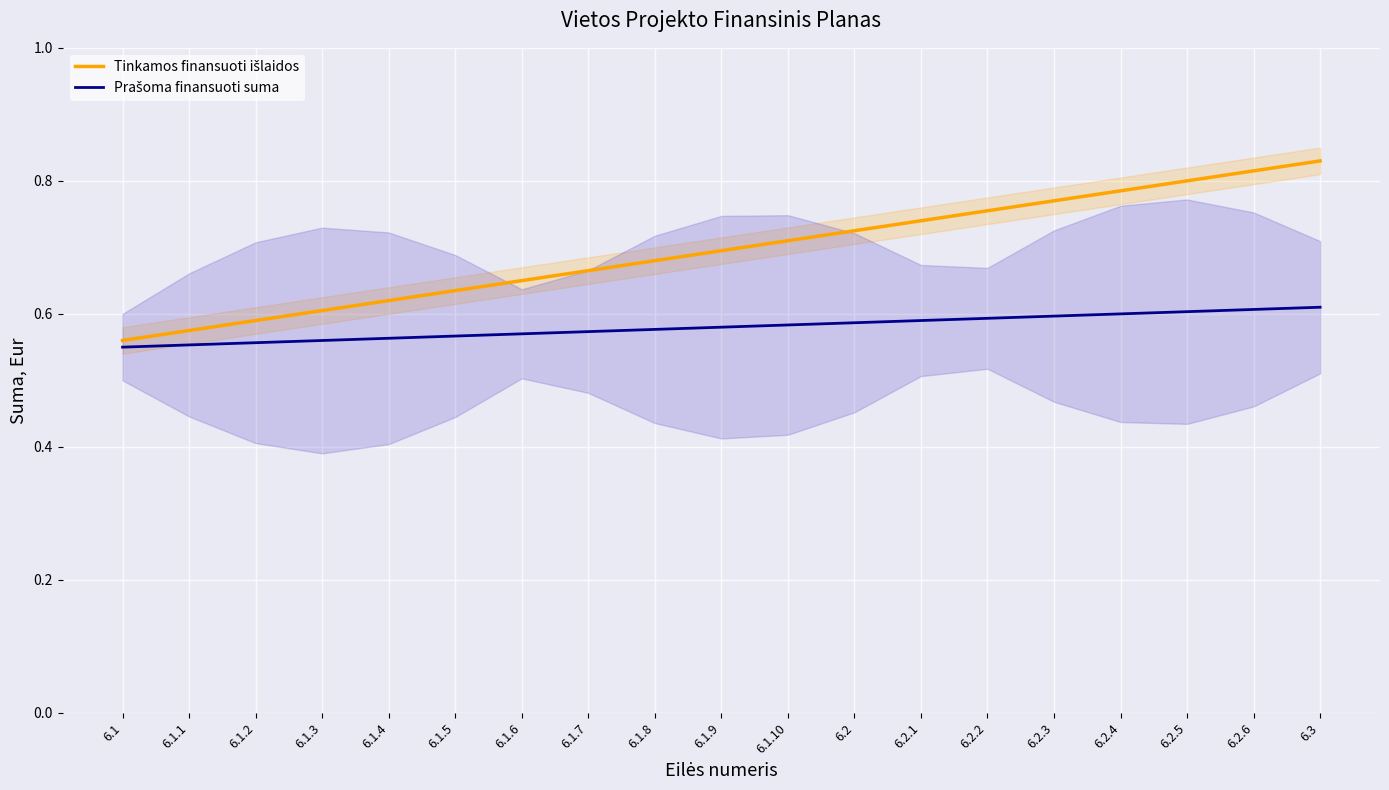

What is the value of the Prašoma finansuoti suma point at the 14th from the left?

0.6